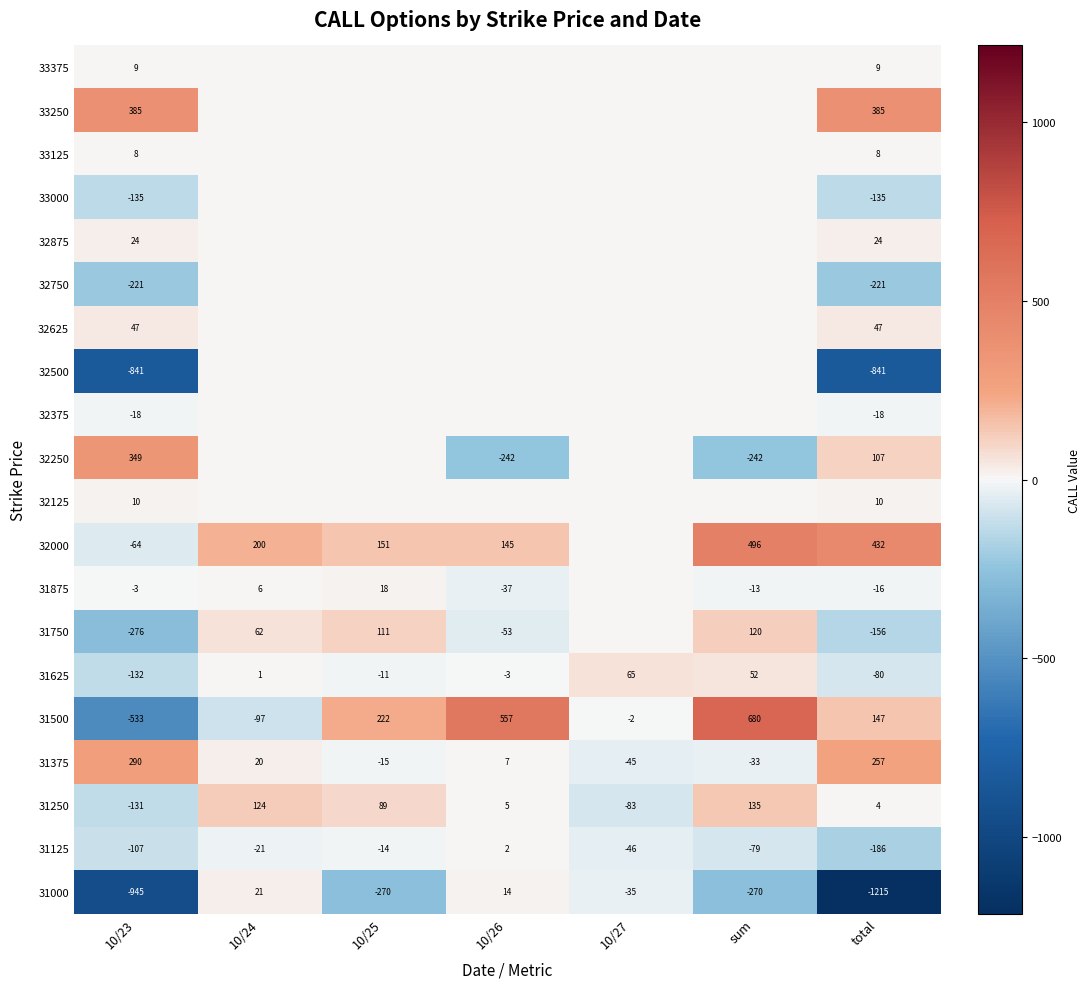

At which label does 31250 reach its minimum?

10/23